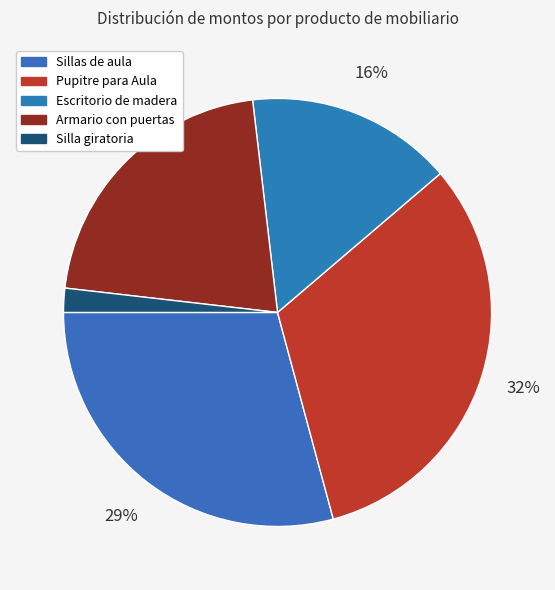

How many slices are in this pie chart?

5